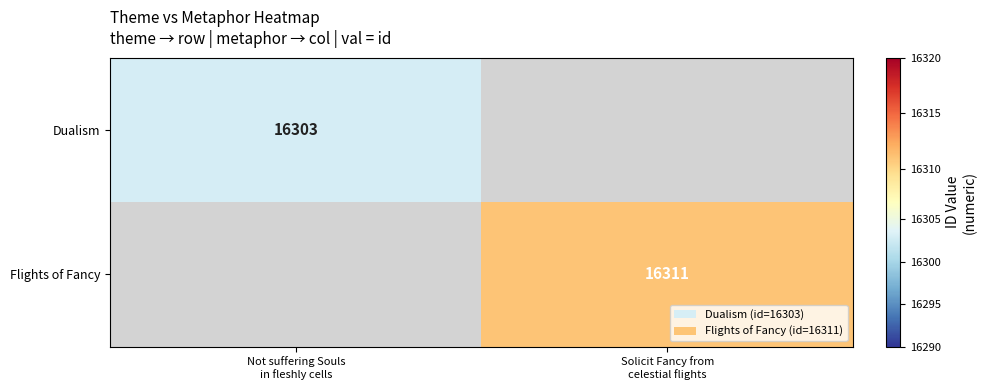

The Flights of Fancy series shows 16311.0 at Solicit Fancy from celestial flights. True or false?

True